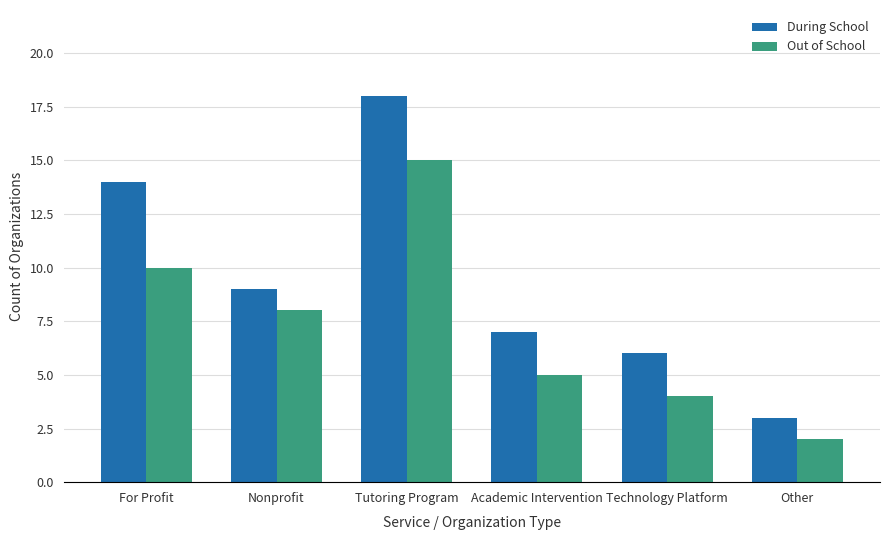

The value of Out of School at Tutoring Program is 20. True or false?

False